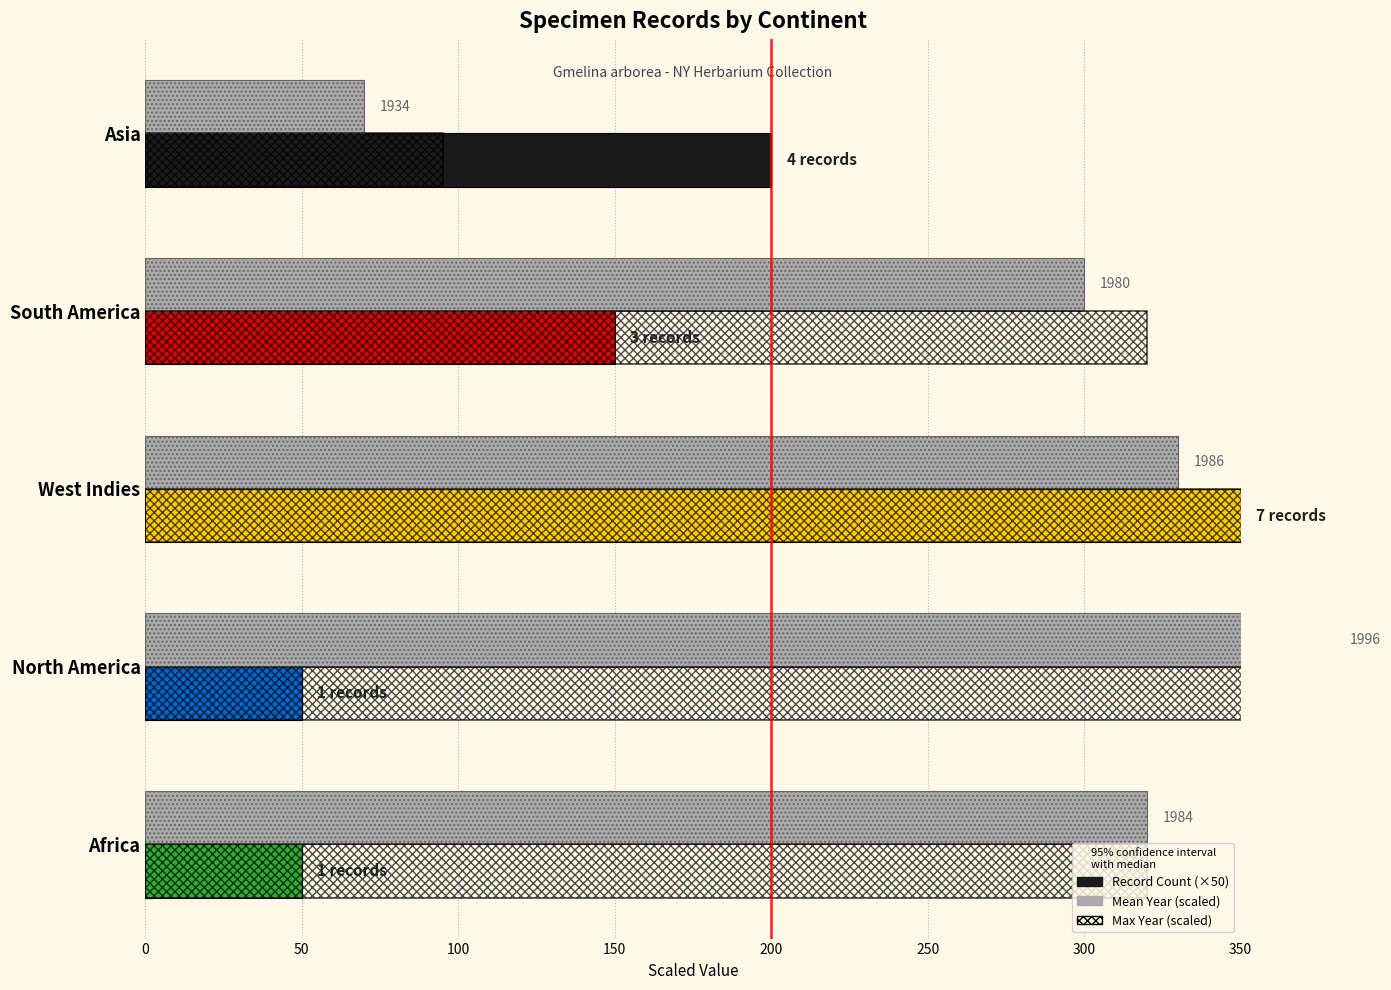

At how many categories does at least one series exceed 91?

5